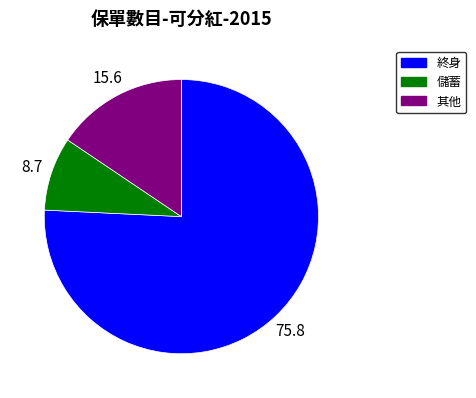

Does 終身 represent more than half of the total?

Yes